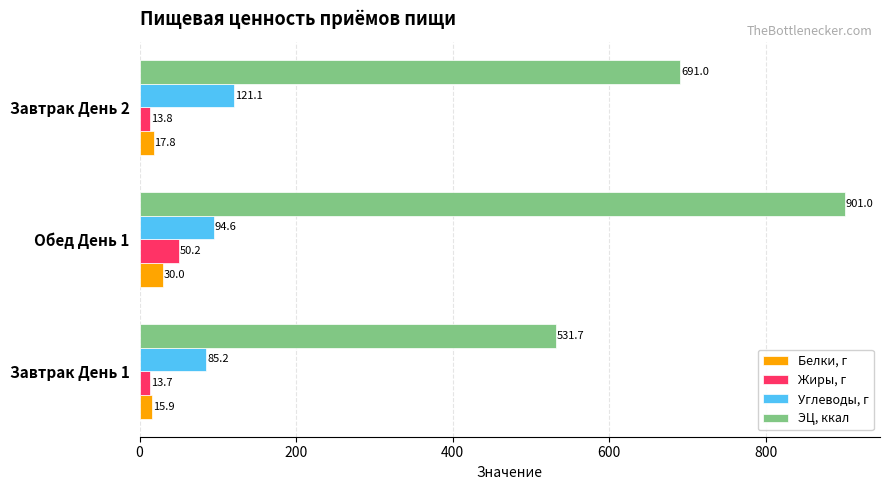

What are all the series names shown in the legend?

Белки, г, Жиры, г, Углеводы, г, ЭЦ, ккал